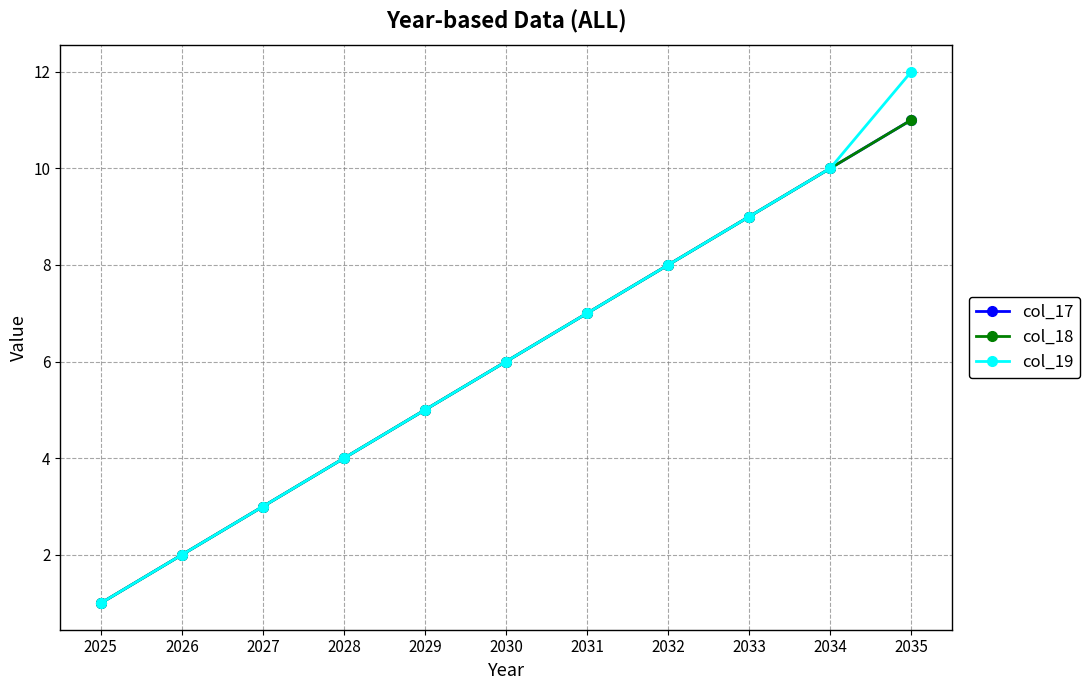

Does the chart have visible grid lines?

Yes